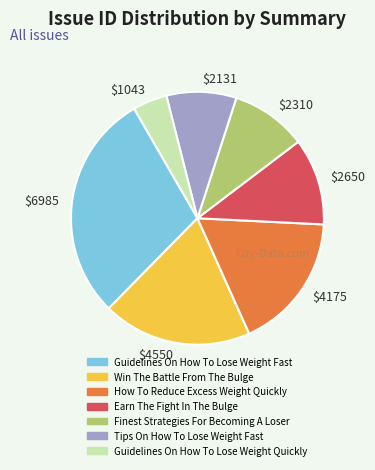

Does $2650 represent more than half of the total?

No